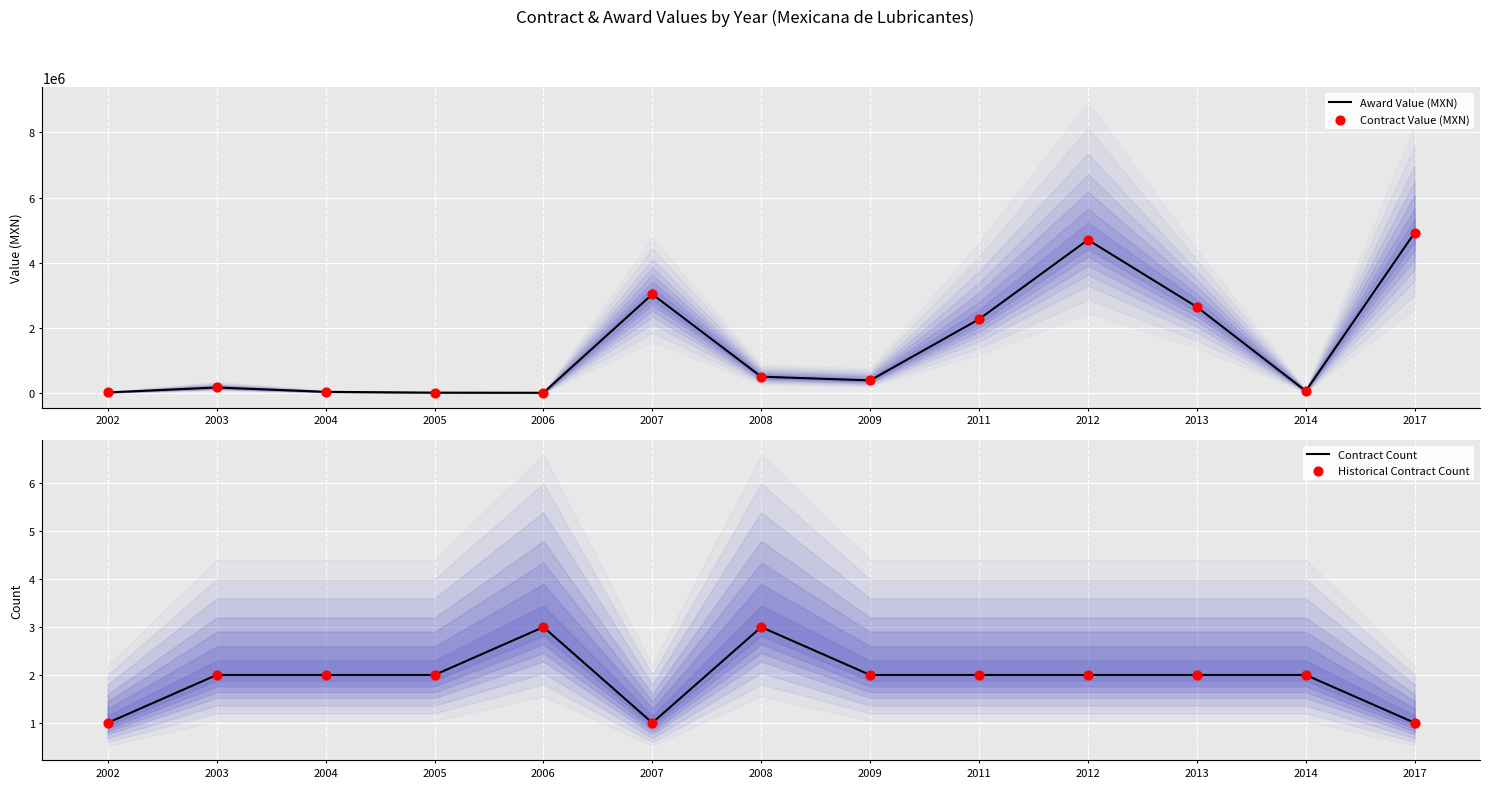

Is the value of Contract Count at 2003 greater than the value of Historical Contract Count at 2002?

Yes